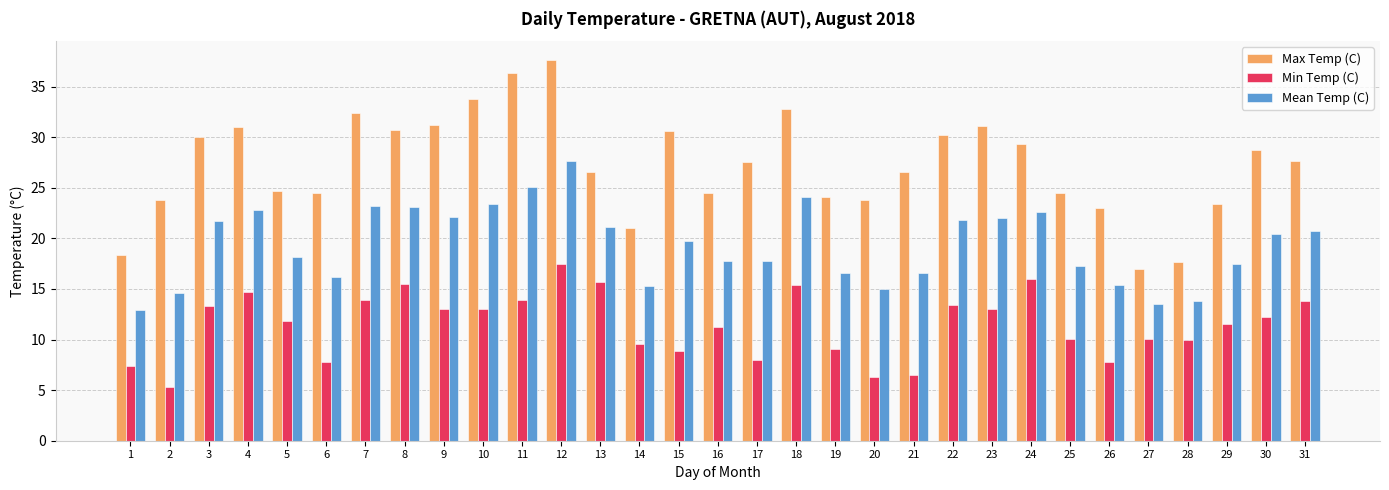

Is the value of Min Temp (C) at 10 greater than the value of Mean Temp (C) at 7?

No